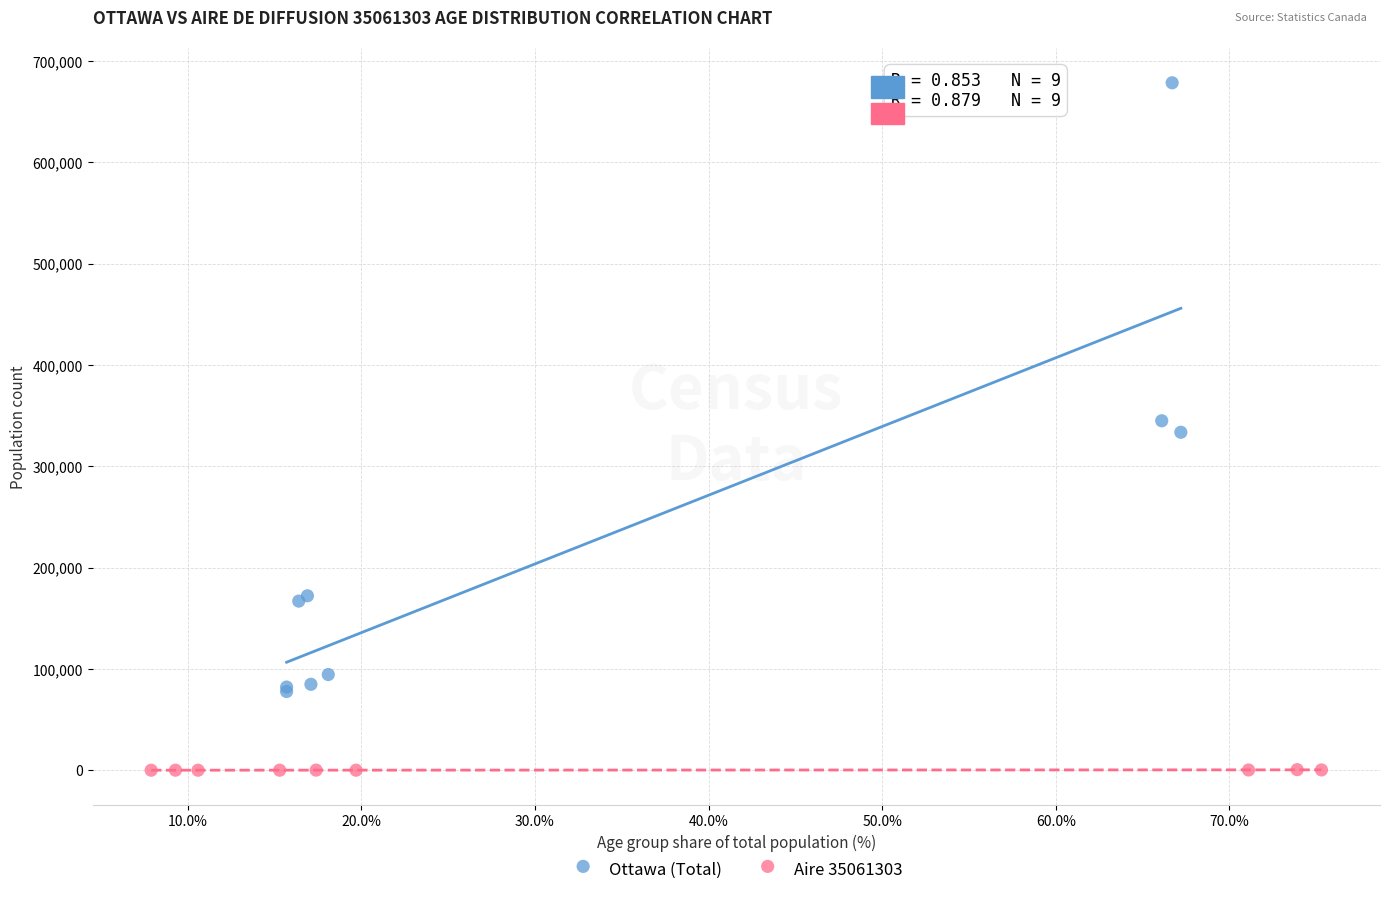

What are all the series names shown in the legend?

Ottawa (Total), Aire 35061303